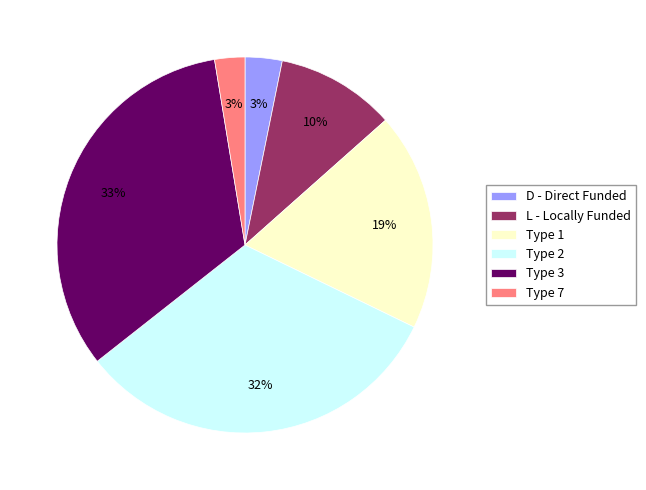

Which slice is the largest?

Type 3